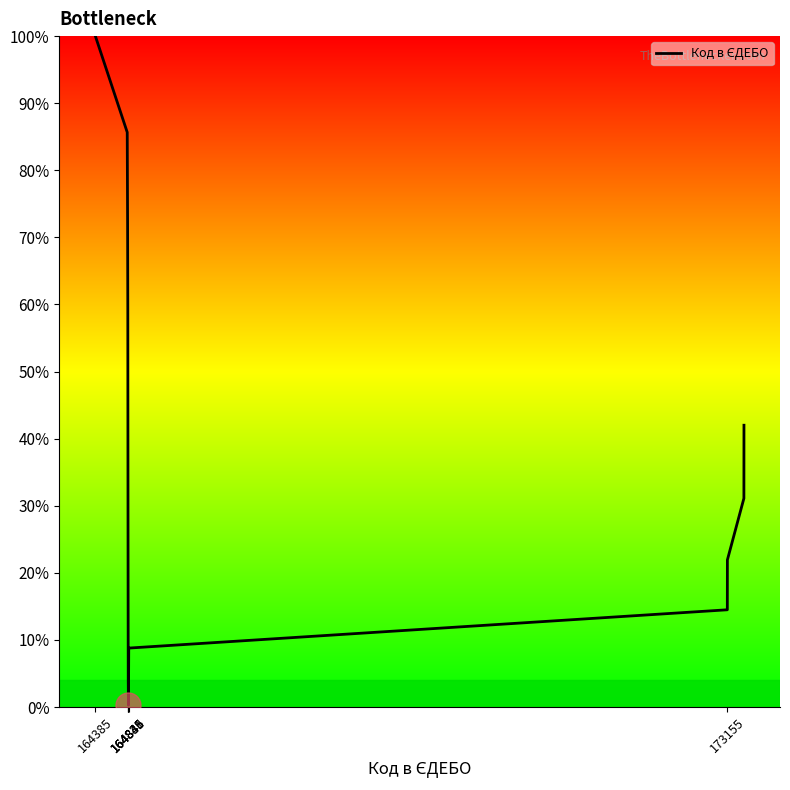

What is the difference between the maximum and minimum values?

99.7